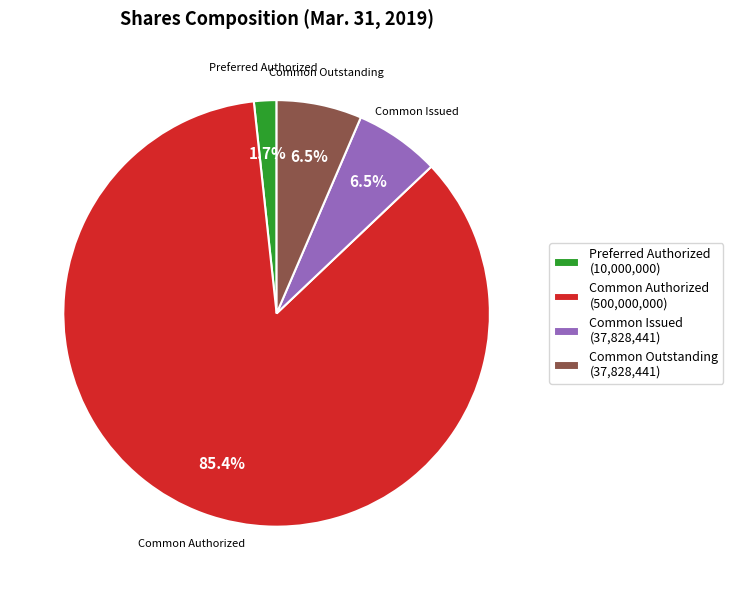

Count the number of slices in the pie.

4